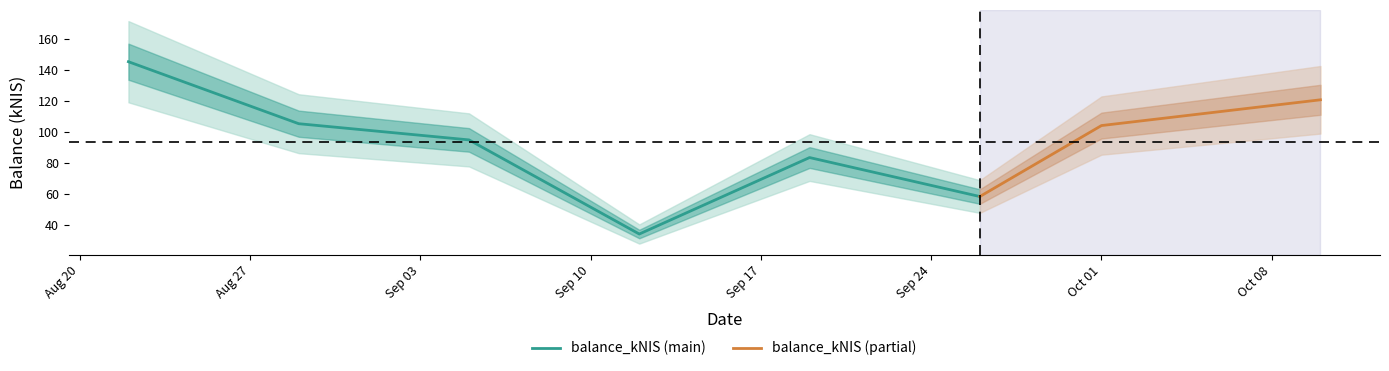

Rank the categories by value from highest to lowest.

2024-08-22, 2024-10-10, 2024-08-29, 2024-10-01, 2024-09-05, 2024-09-19, 2024-09-26, 2024-09-12